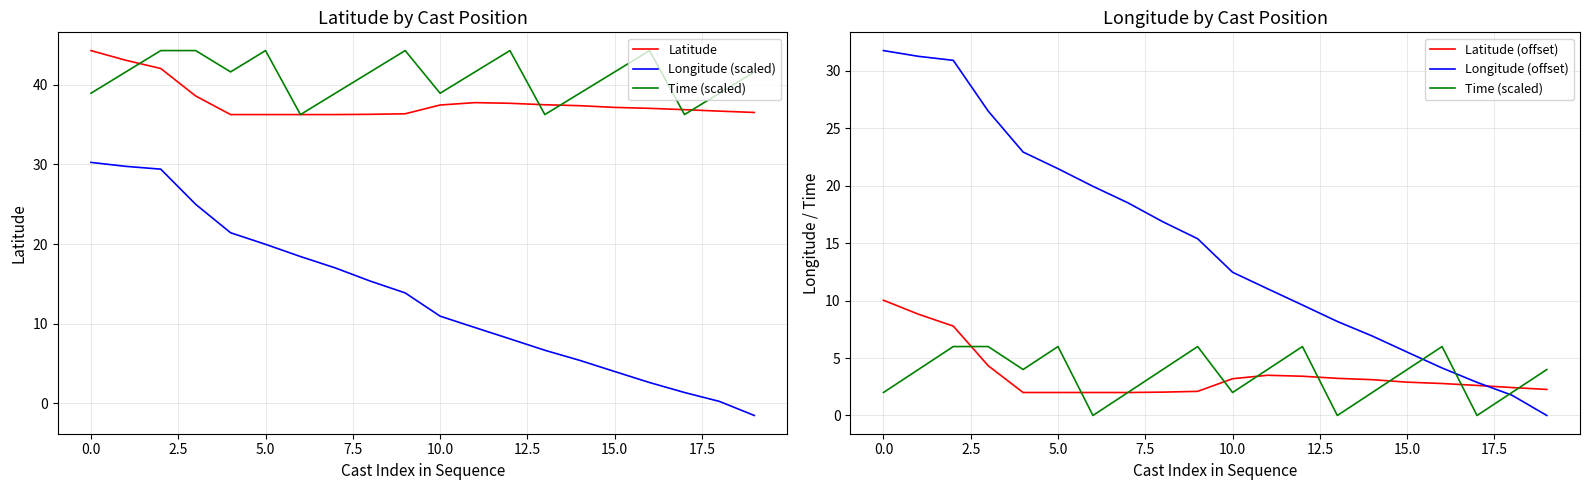

How many lines are shown in the chart?

5